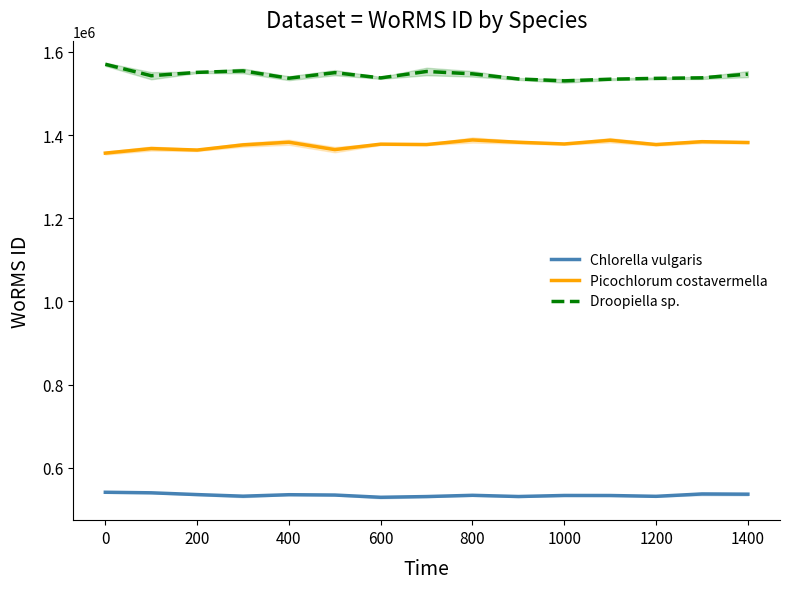

What is the lowest value of the Chlorella vulgaris series?

529268.1